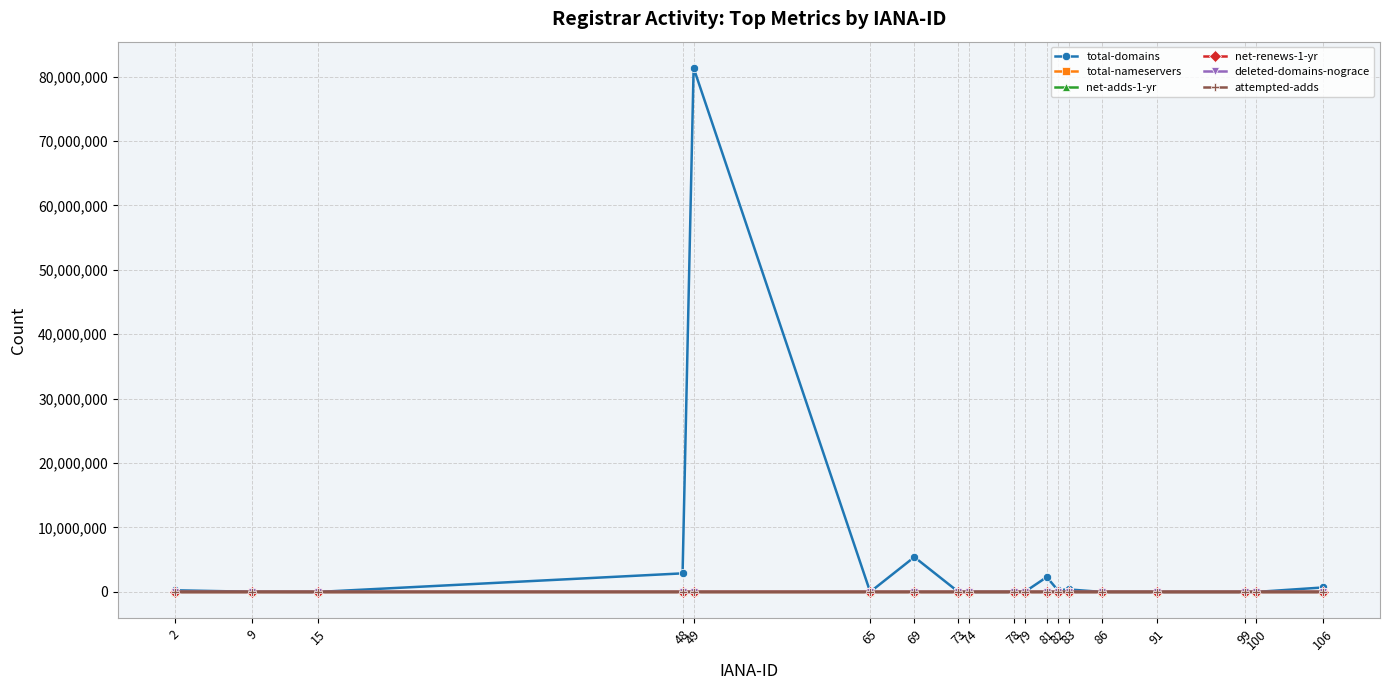

Which series has the largest range (max minus min)?

total-domains